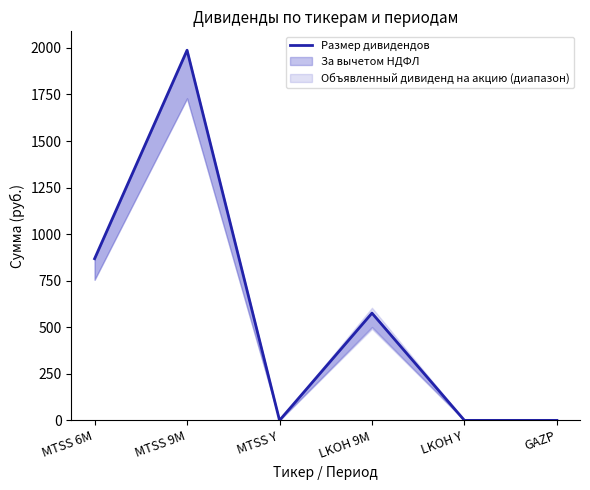

Which label corresponds to the largest value in the chart?

MTSS 9M